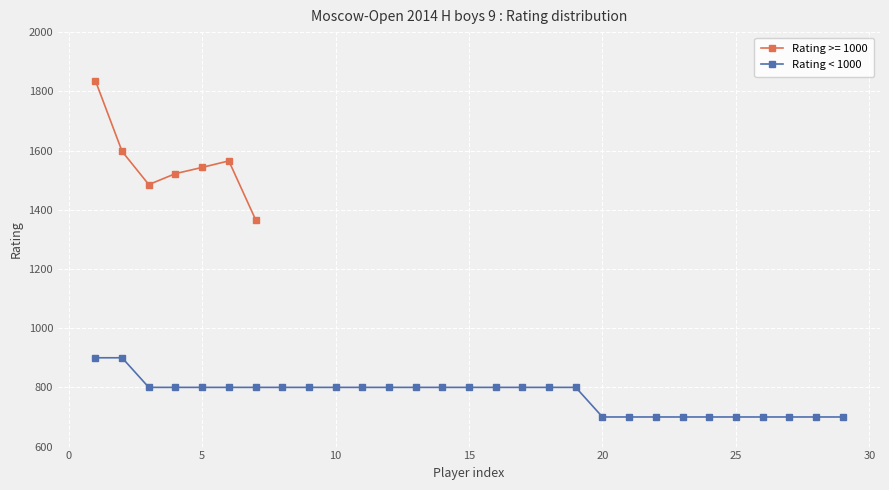

The value of Rating < 1000 at 25 is 700. True or false?

True